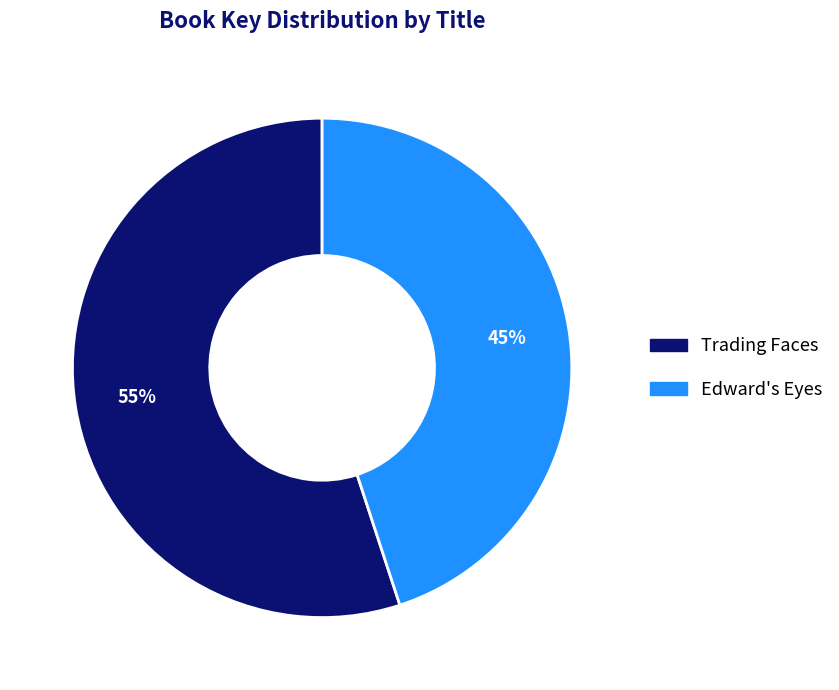

How many segments does this pie chart have?

2